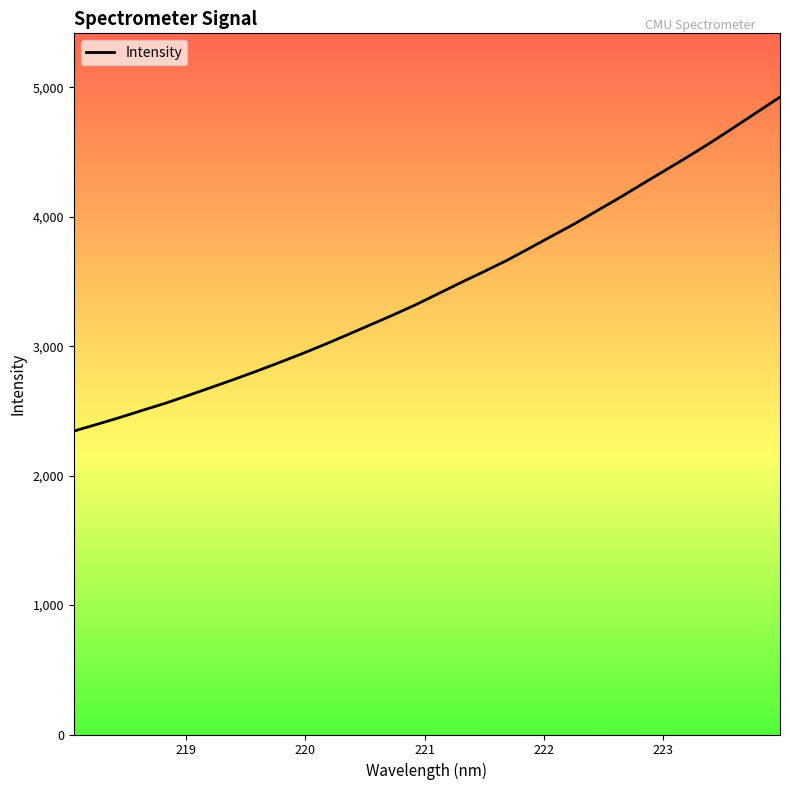

How many values are below 3406?

16